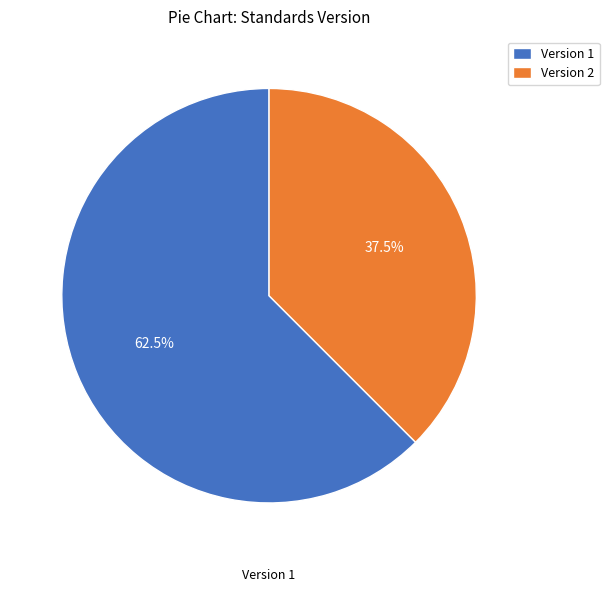

Is there any slice that represents more than half of the pie?

Yes